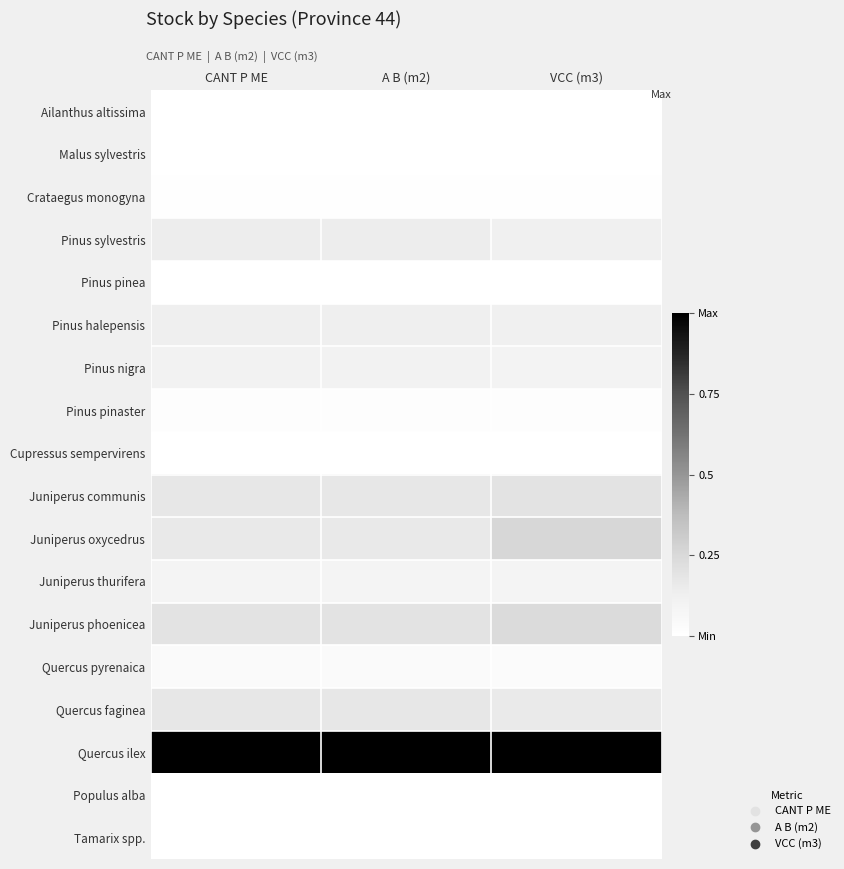

At A B (m2), list the series in order from largest to smallest.

Quercus ilex, Juniperus phoenicea, Quercus faginea, Juniperus communis, Juniperus oxycedrus, Pinus sylvestris, Pinus halepensis, Pinus nigra, Juniperus thurifera, Quercus pyrenaica, Pinus pinaster, Crataegus monogyna, Malus sylvestris, Tamarix spp., Pinus pinea, Cupressus sempervirens, Populus alba, Ailanthus altissima